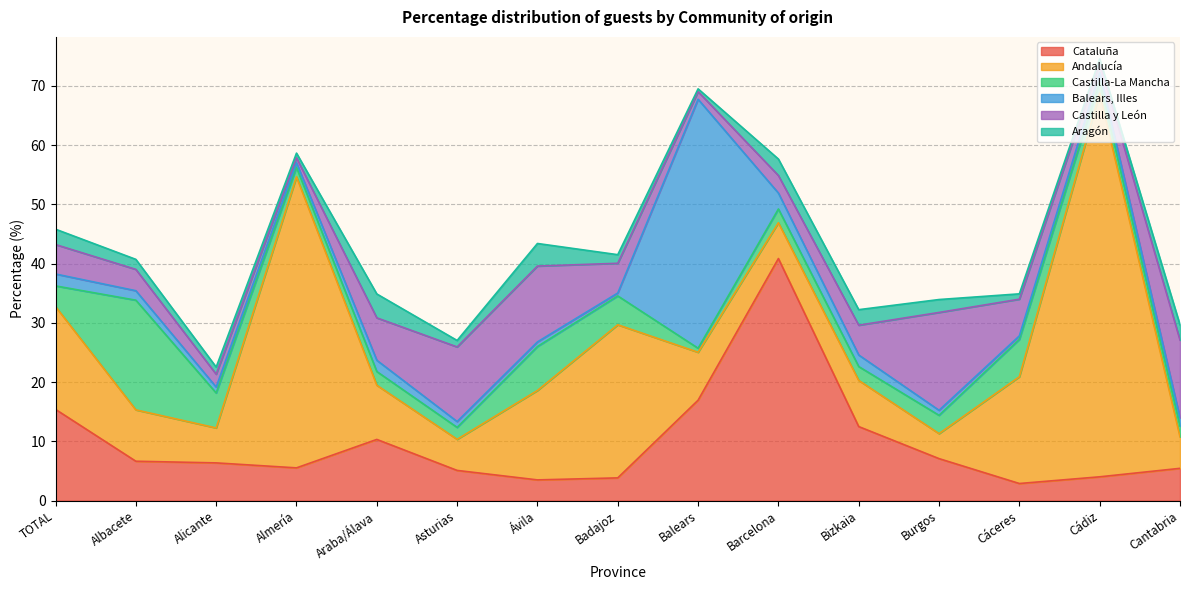

What are all the series names shown in the legend?

Cataluña, Andalucía, Castilla-La Mancha, Balears, Illes, Castilla y León, Aragón